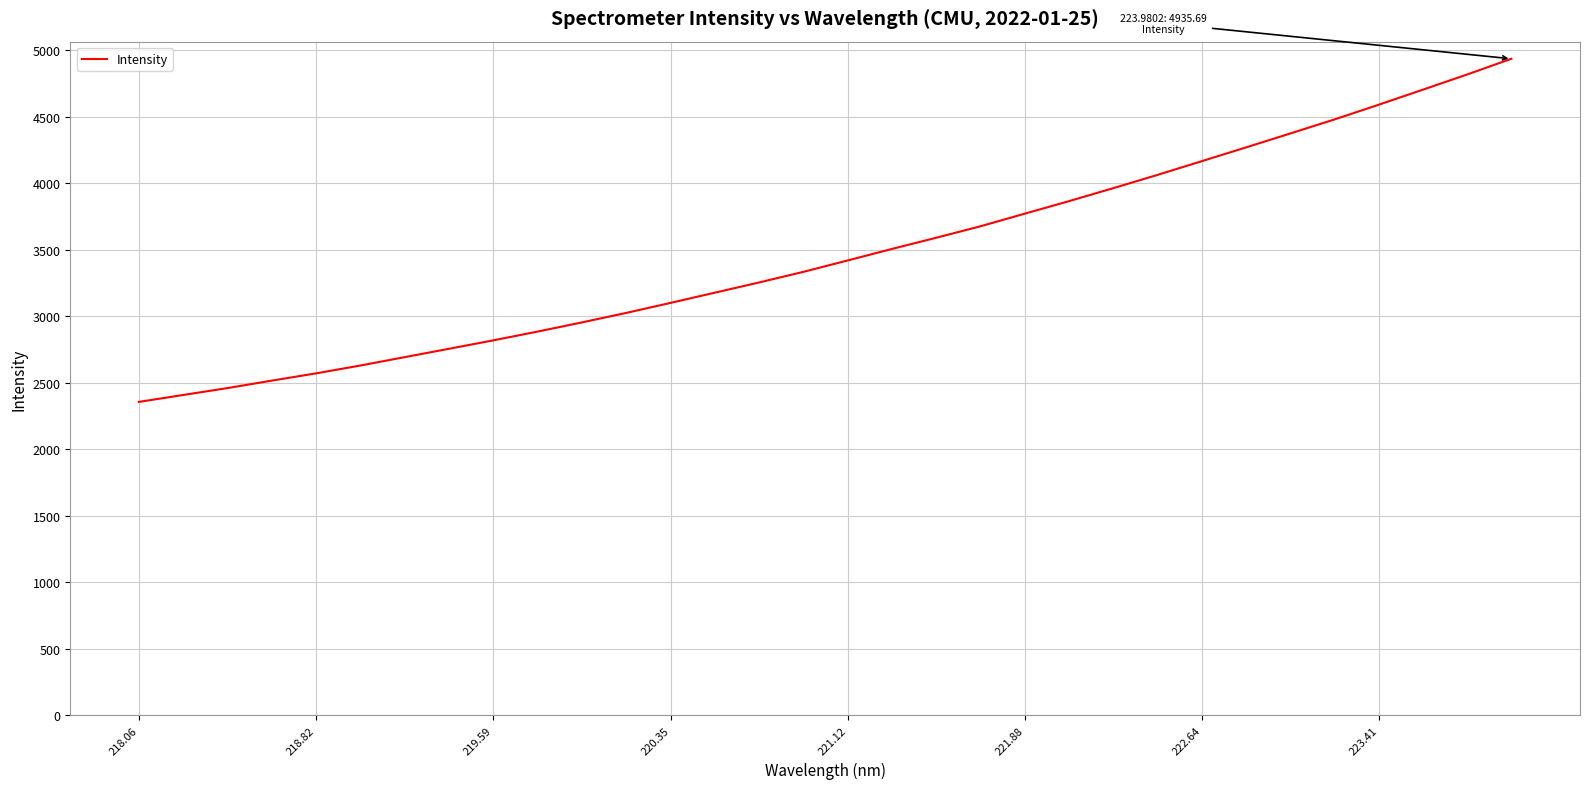

What is the difference between the maximum and minimum values?

2580.2